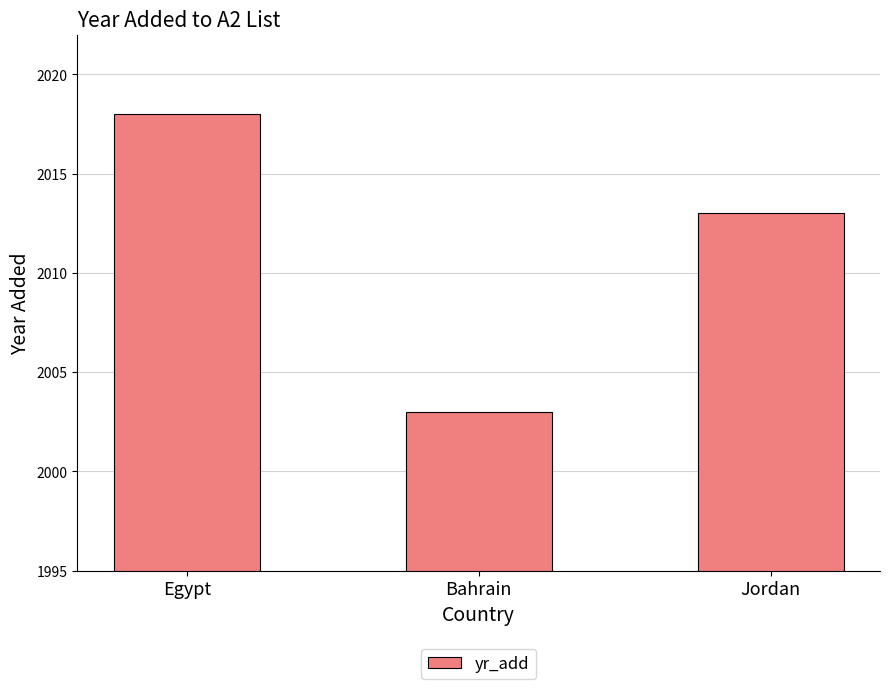

What is the greatest value displayed?

2018